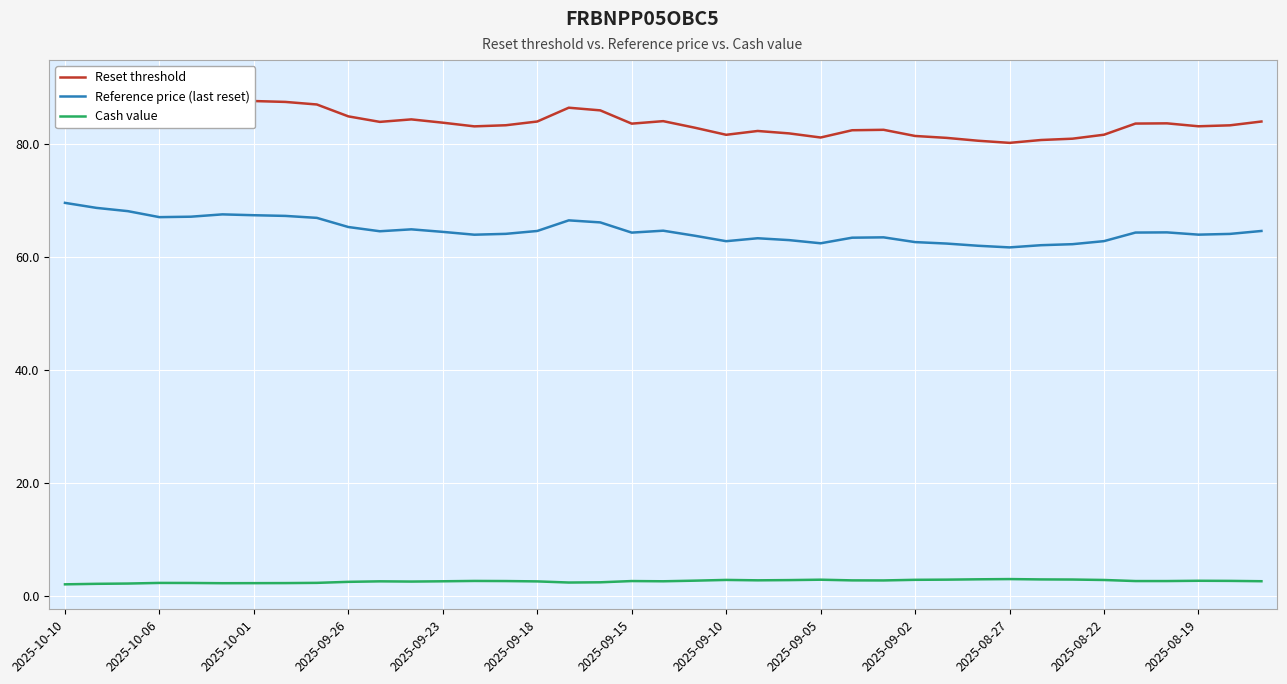

True or false: Reference price (last reset) and Cash value cross at least once.

False